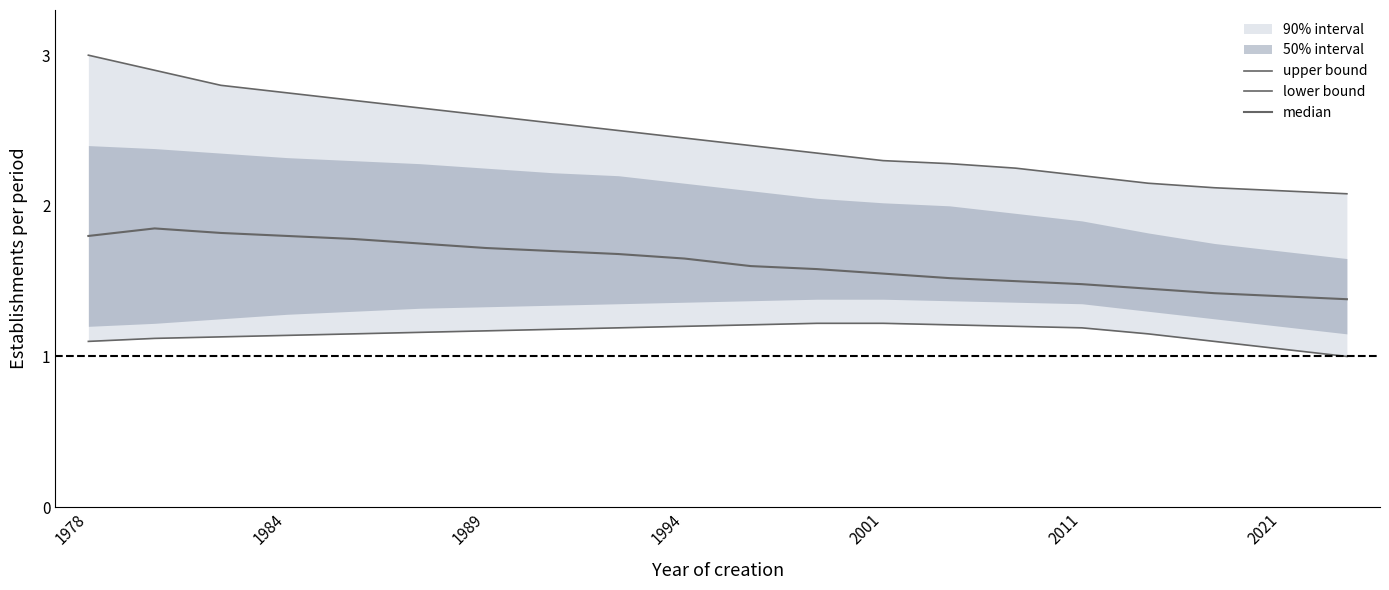

What is the difference between the second highest and second lowest values in the median series?

0.4